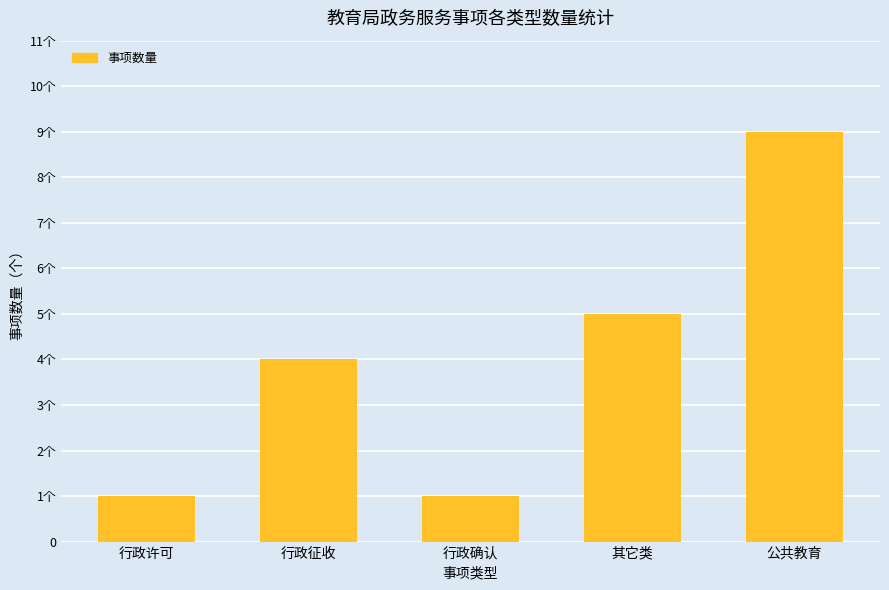

What position from the left is 行政确认?

3